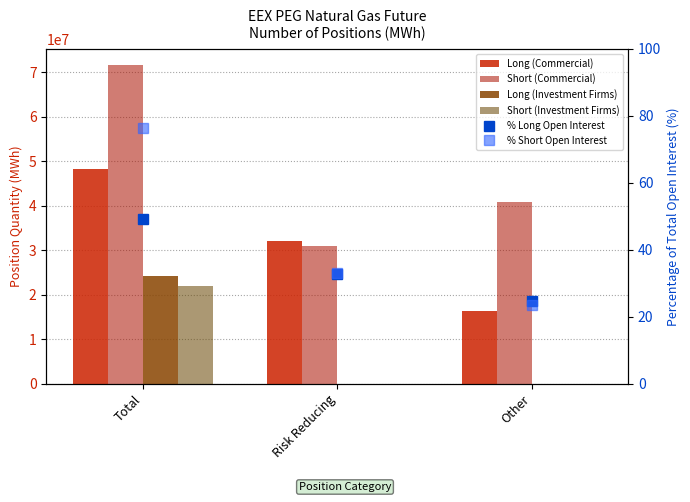

What are all the series names shown in the legend?

Long (Commercial), Short (Commercial), Long (Investment Firms), Short (Investment Firms), % Long Open Interest, % Short Open Interest